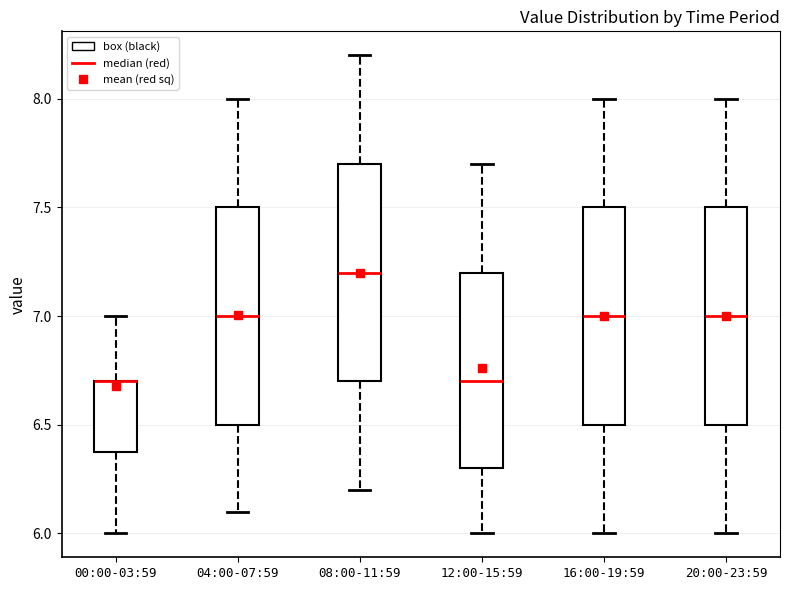

Reading left to right, read every box against the y-axis: the position of its median line, the range the box covers, and the ends of its whiskers. The values are not printed on the chart, so give them approximately, as read against the axis.

00:00-03:59: median 6.7 (drawn on the box's upper edge), box 6.4 to 6.7, whiskers 6.0 to 7.0
04:00-07:59: median 7.0, box 6.5 to 7.5, whiskers 6.1 to 8.0
08:00-11:59: median 7.2, box 6.7 to 7.7, whiskers 6.2 to 8.2
12:00-15:59: median 6.7, box 6.3 to 7.2, whiskers 6.0 to 7.7
16:00-19:59: median 7.0, box 6.5 to 7.5, whiskers 6.0 to 8.0
20:00-23:59: median 7.0, box 6.5 to 7.5, whiskers 6.0 to 8.0